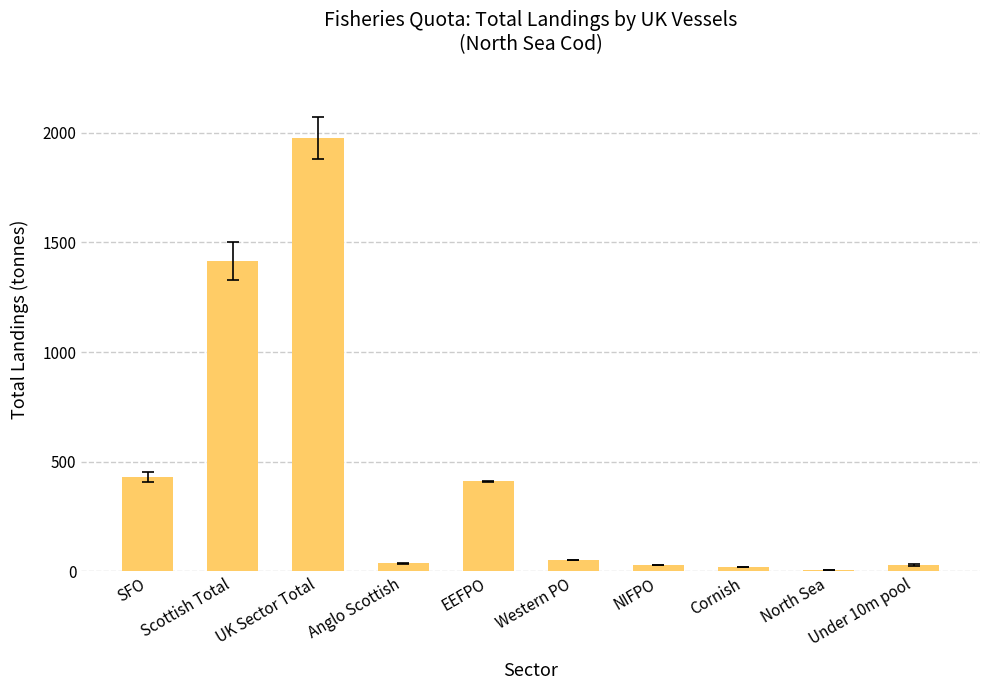

What is the sum of all values?

4403.5